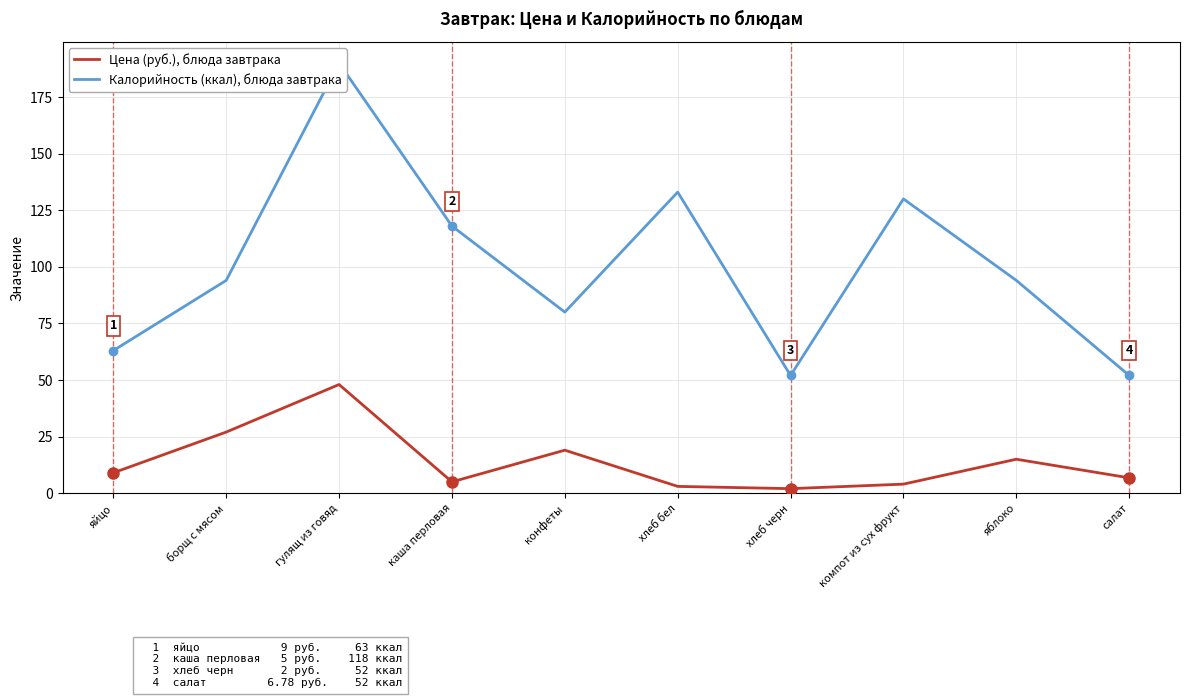

What is the greatest value displayed?

190.0